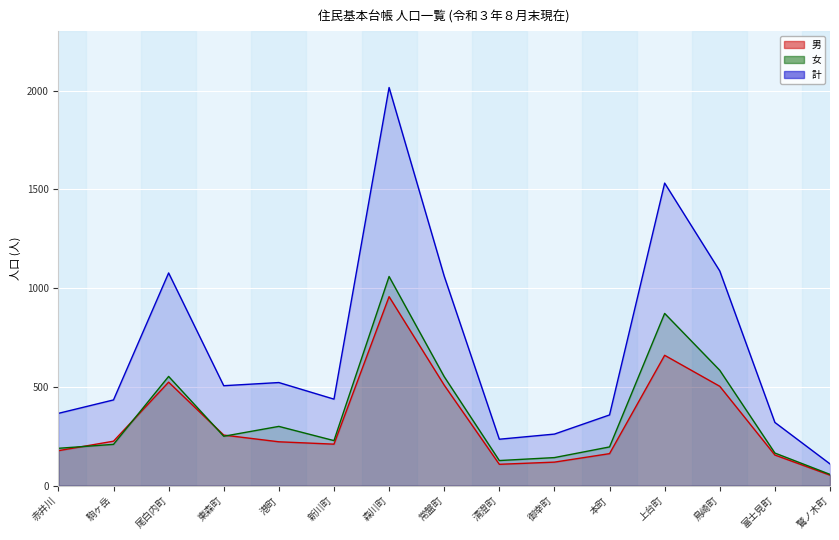

The value of 男 at 東森町 is 152. True or false?

False